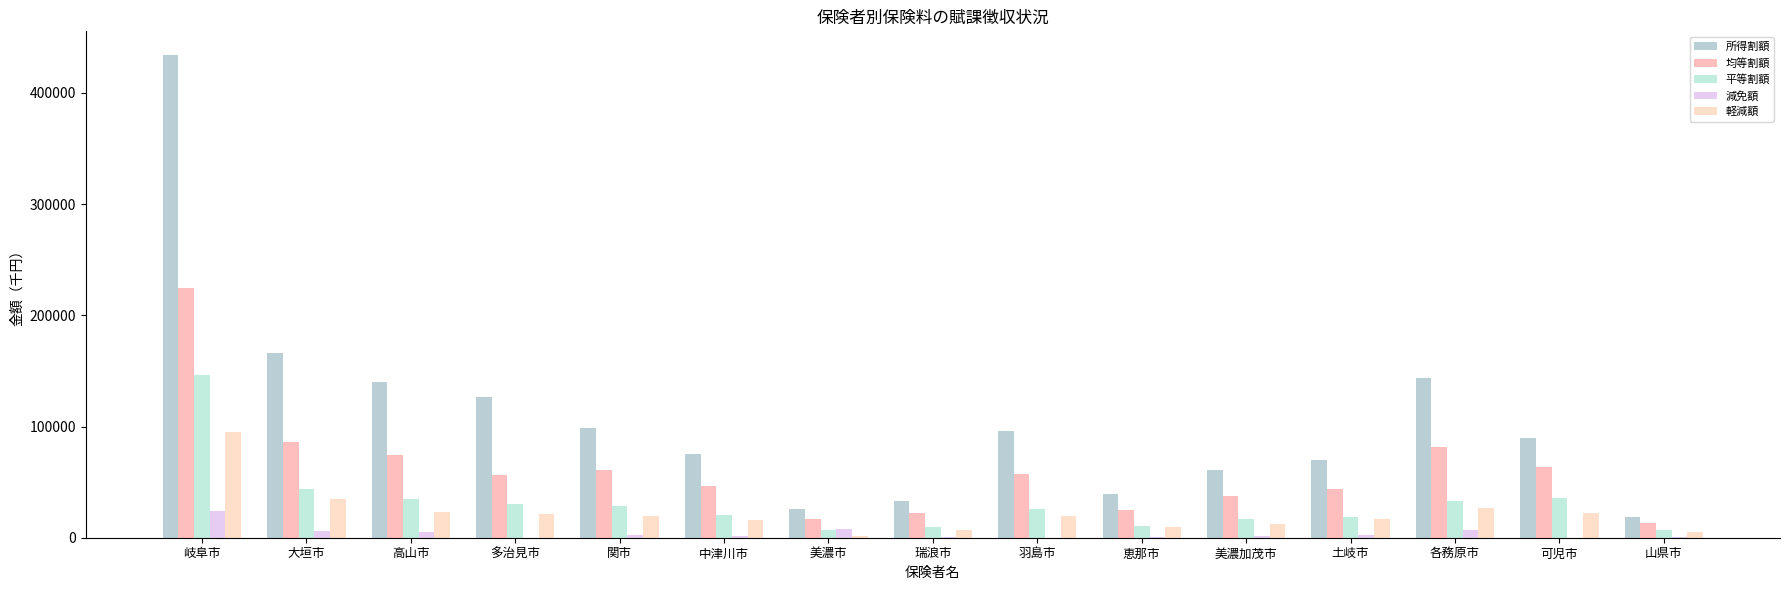

What is the total value across all series at 美濃加茂市?

129272